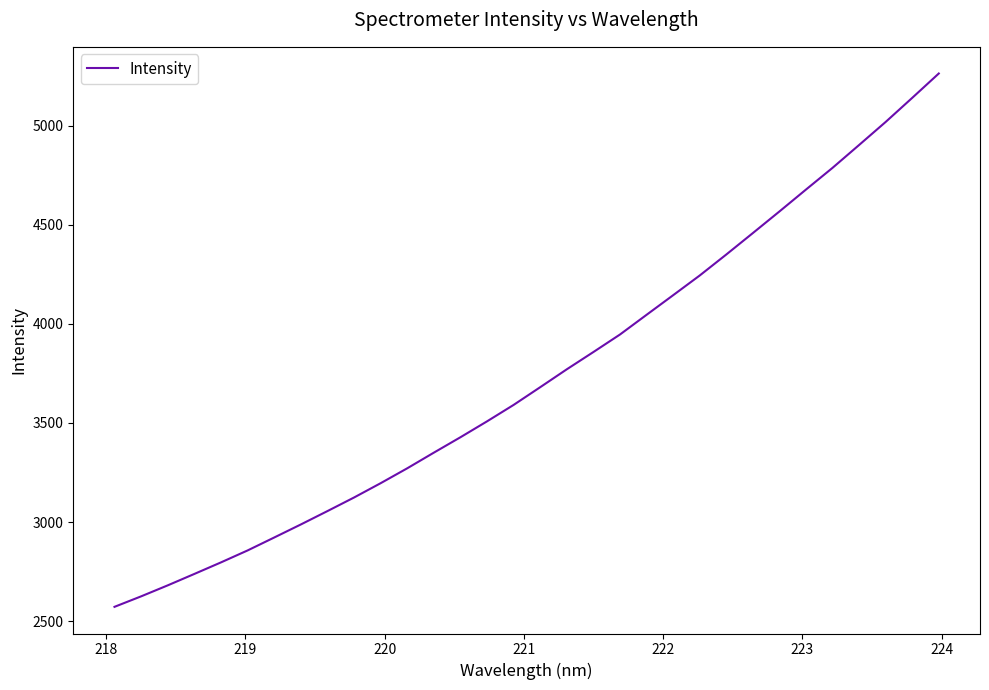

What is the difference between the maximum and minimum values?

2690.0